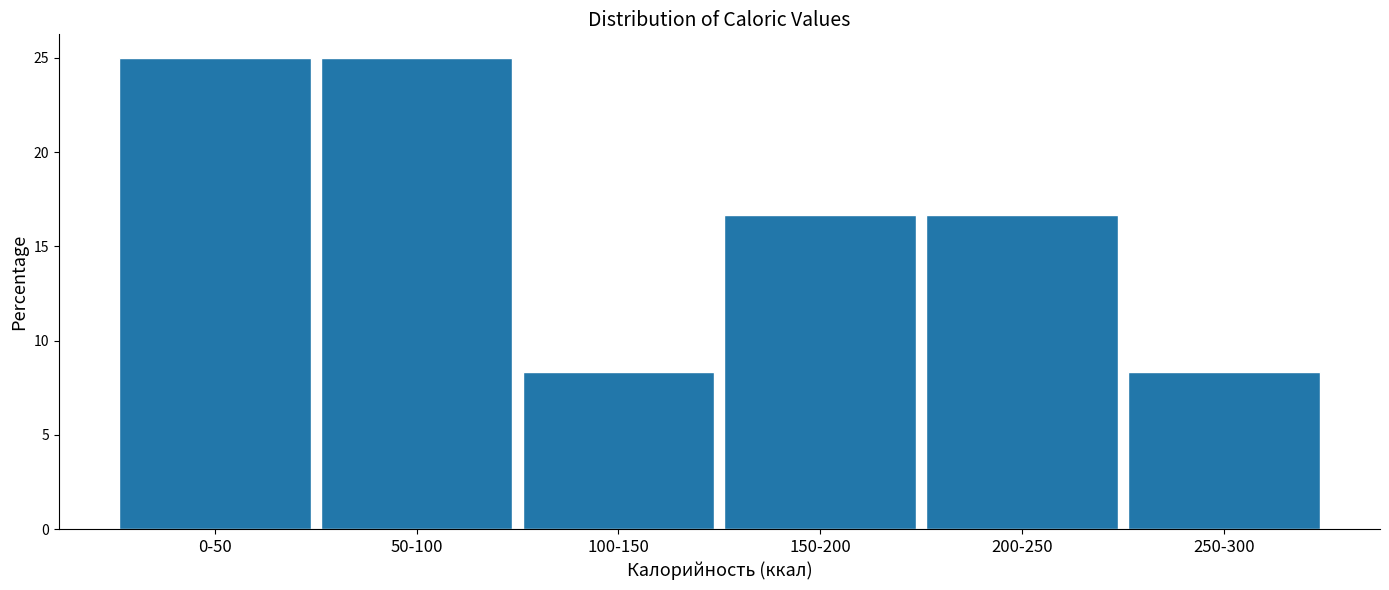

Reading left to right, what are all the values shown in this chart?

25.0	25.0	8.3	16.7	16.7	8.3